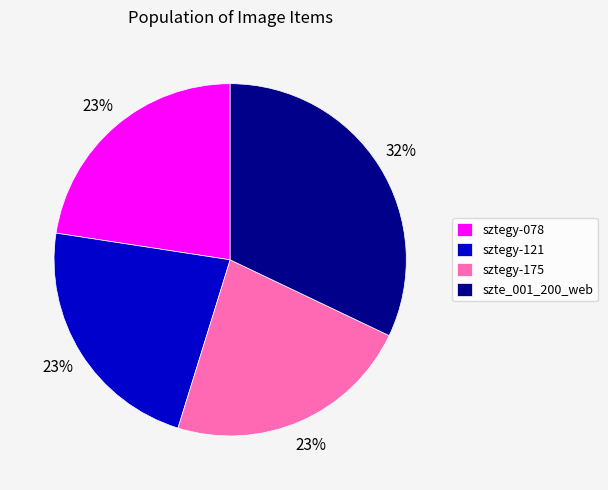

How many segments does this pie chart have?

4